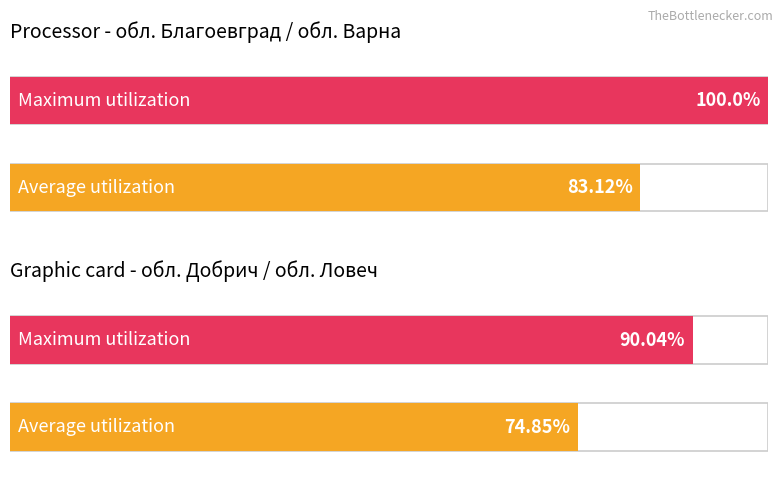

Between обл. Благоевград and обл. Ловеч, which series saw the biggest shift?

Maximum utilization